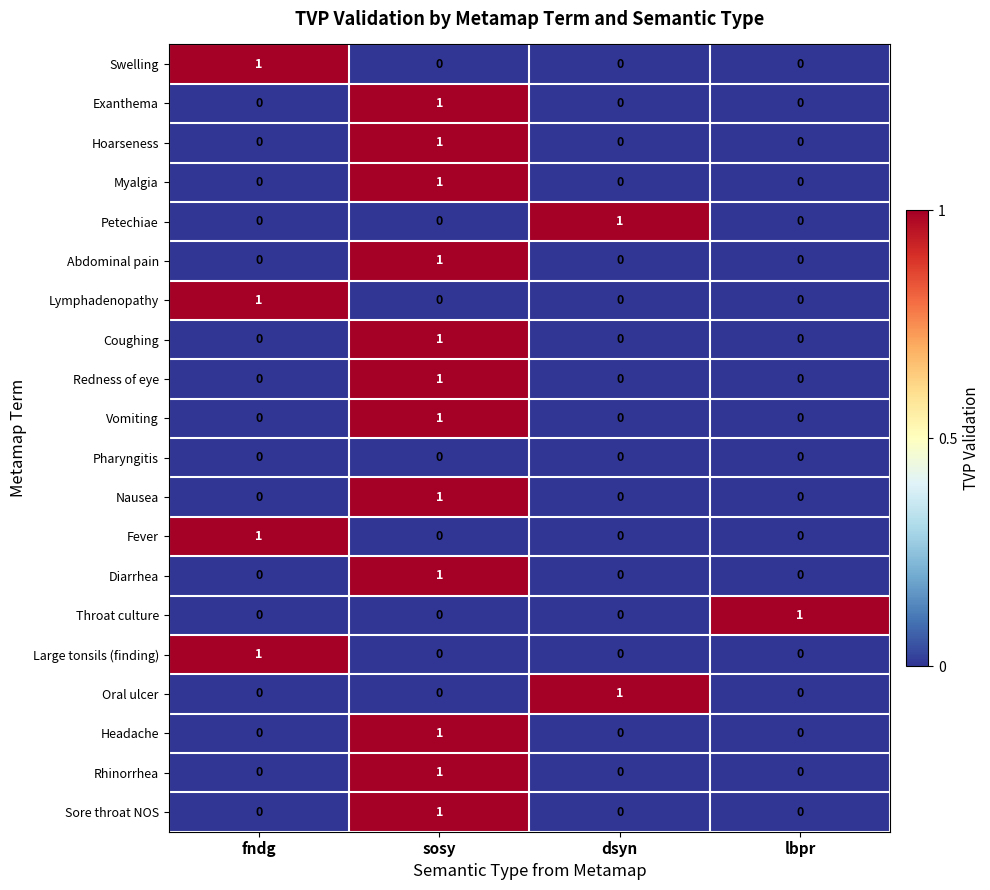

What is the difference between the highest and lowest values at sosy?

1